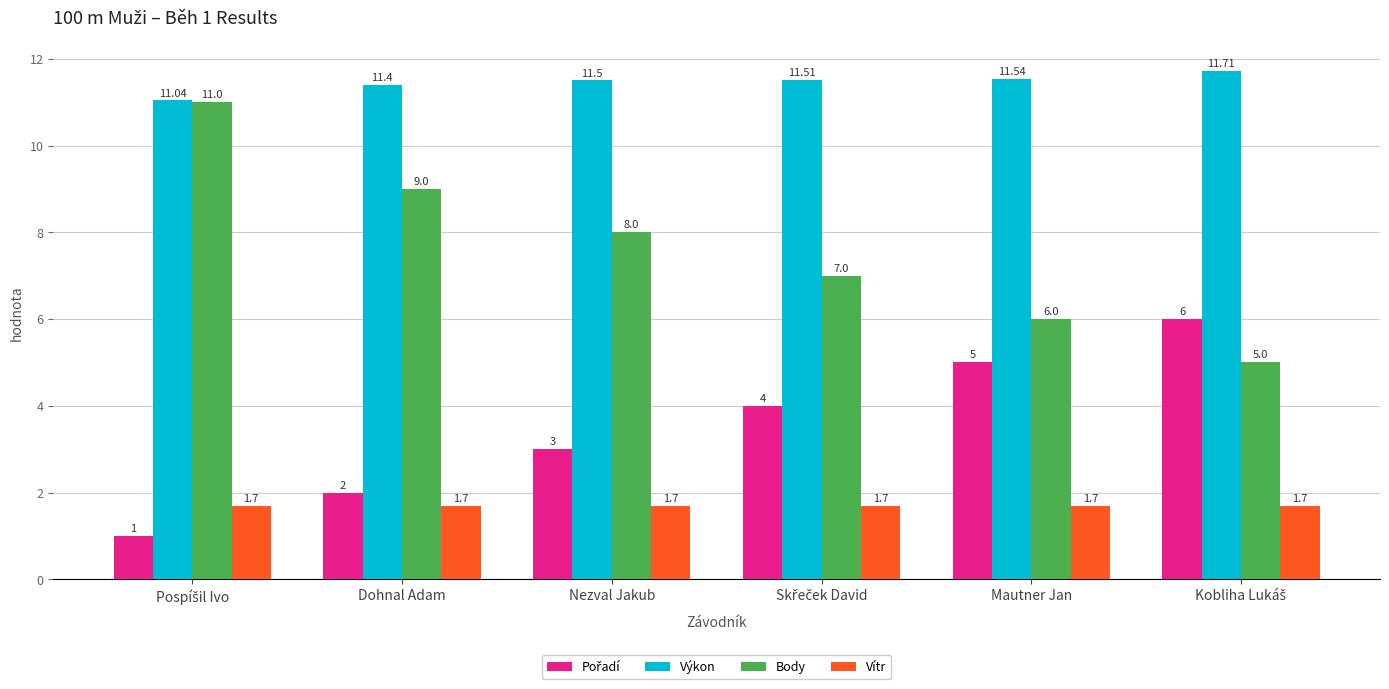

What is the label of the 5th bar from the right?

Dohnal Adam